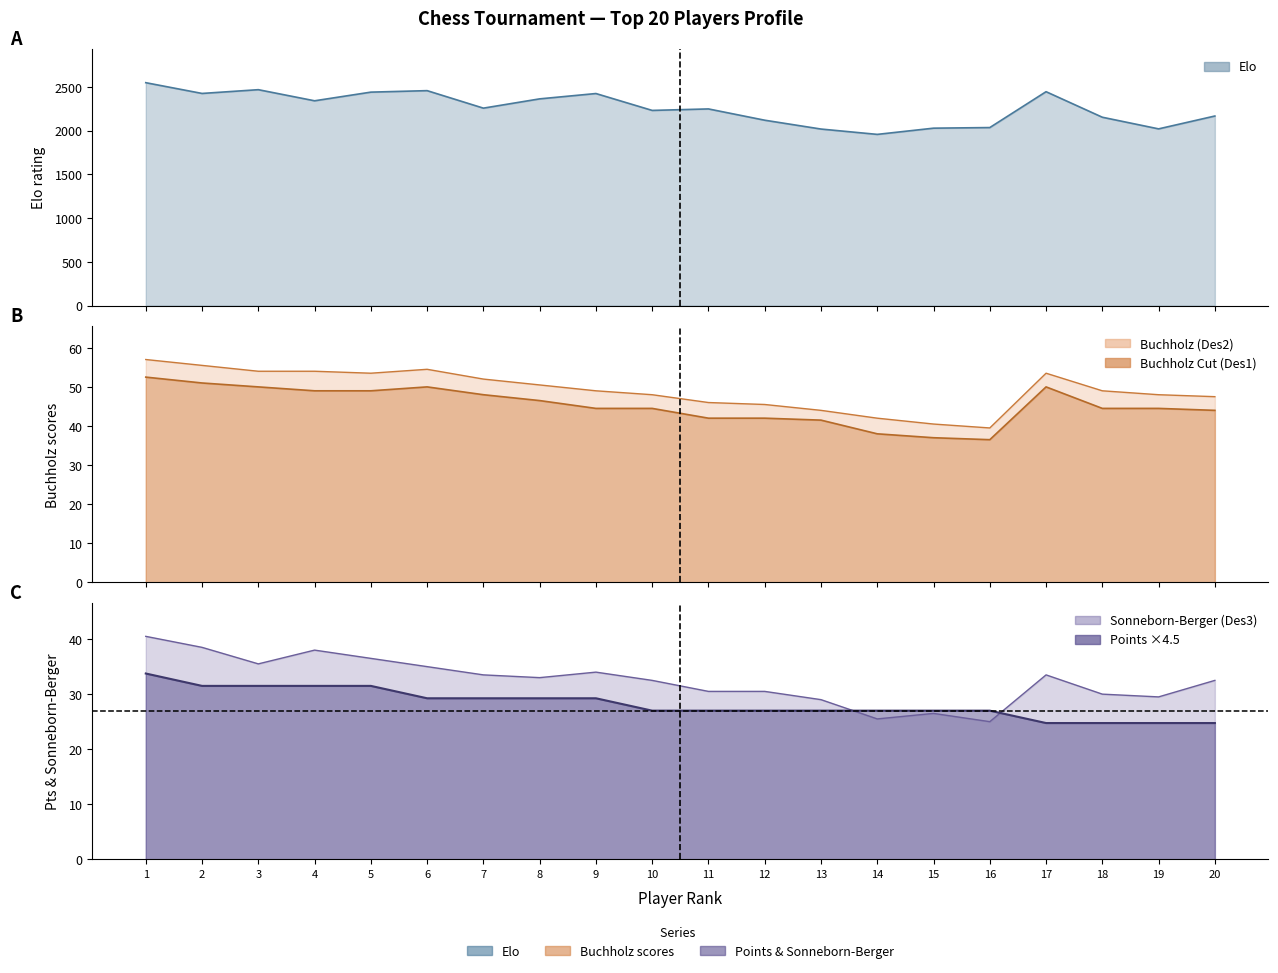

How many interior local valleys (lower than both neighbors) does the data have?

6